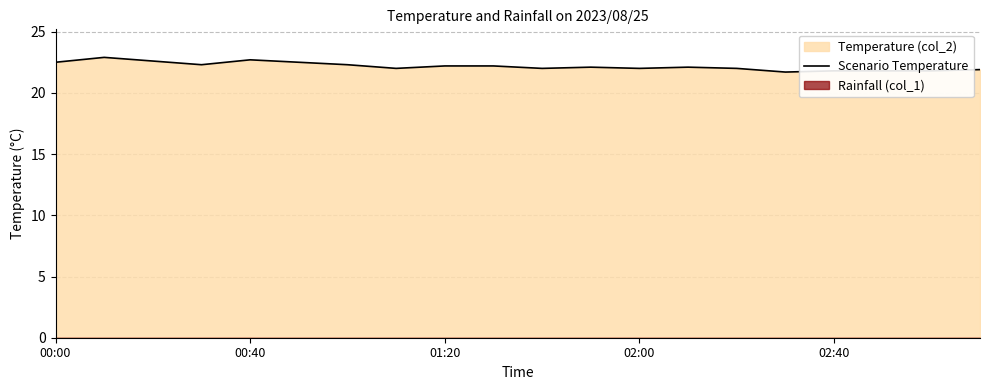

The value at 6 is 22.3. True or false?

True